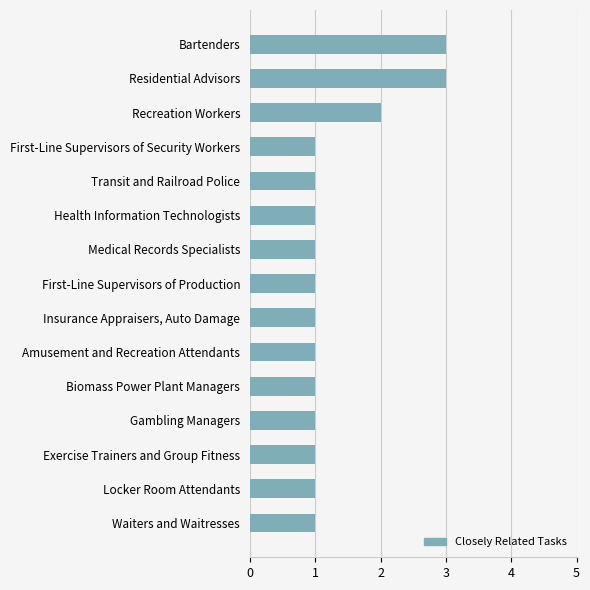

How many values are between 1 and 2?

13